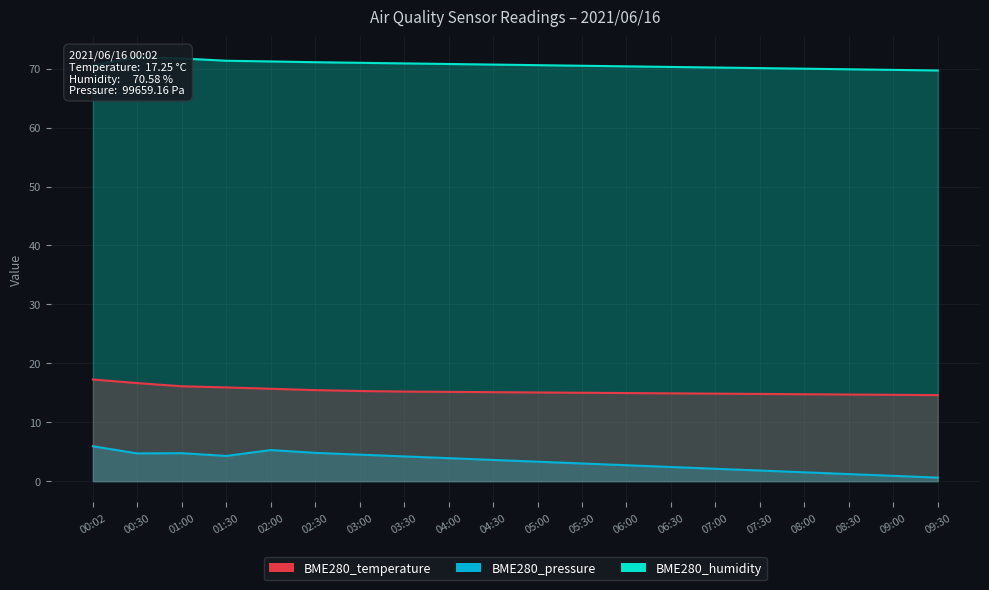

List the labels in order of BME280_pressure value, smallest first.

09:30, 09:00, 08:30, 08:00, 07:30, 07:00, 06:30, 06:00, 05:30, 05:00, 04:30, 04:00, 03:30, 01:30, 03:00, 00:30, 01:00, 02:30, 02:00, 00:02